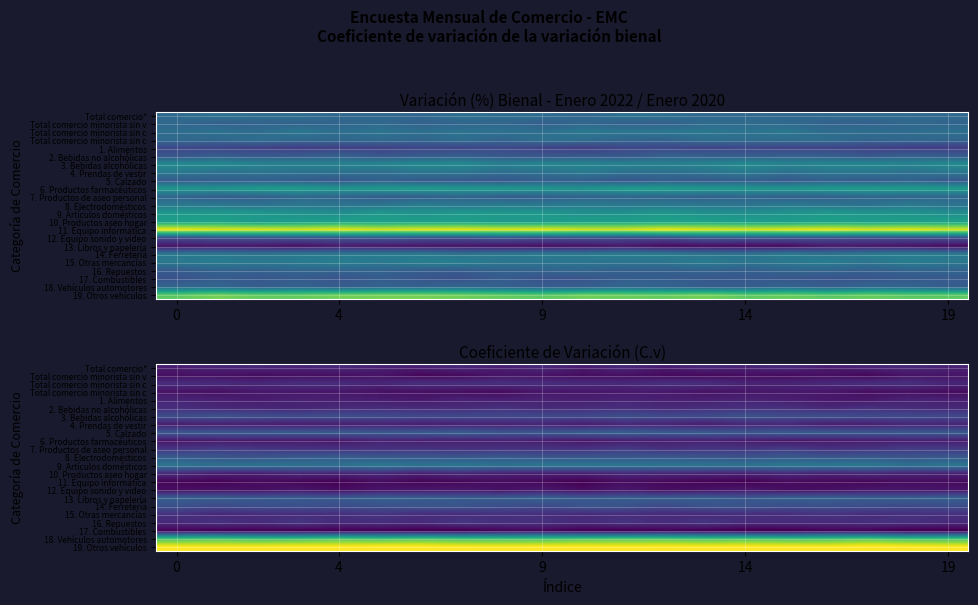

At which category does the chart reach its minimum across all series?

14